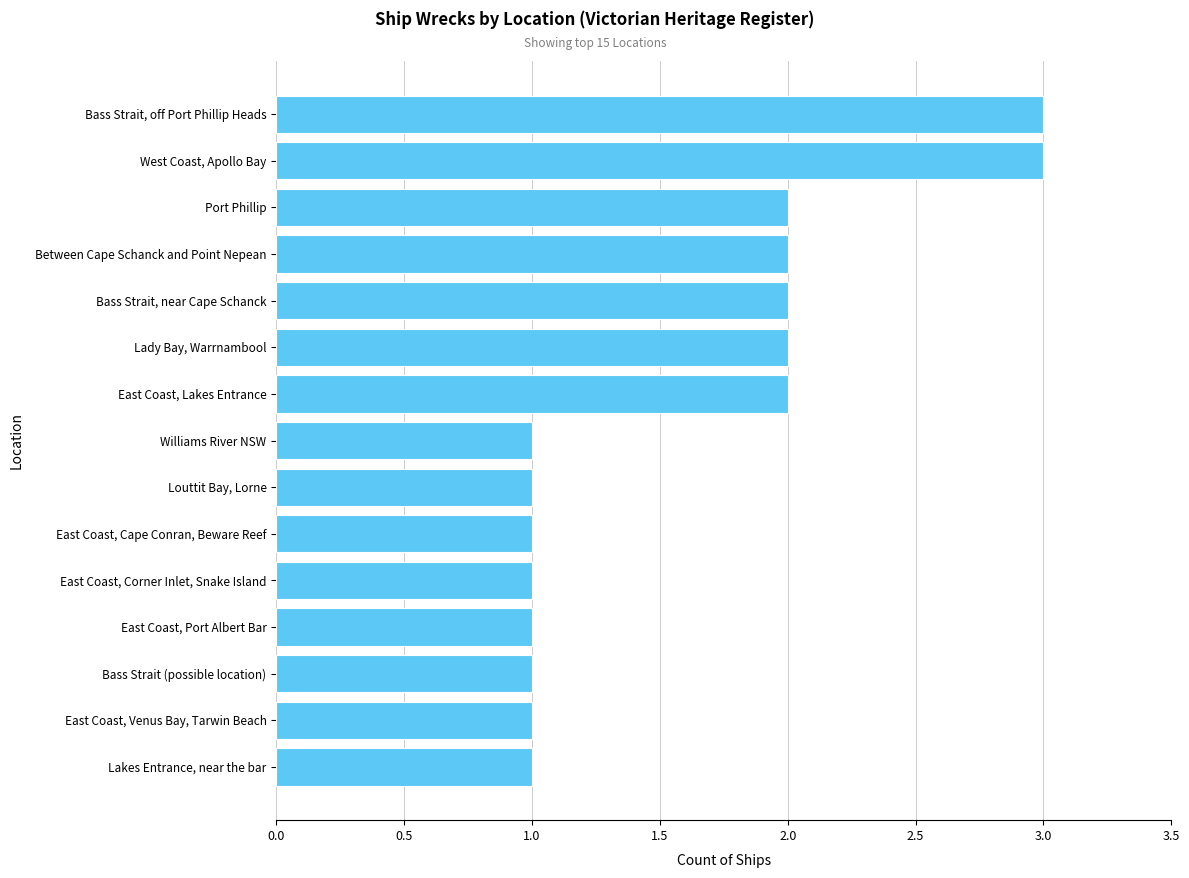

The value at East Coast, Lakes Entrance is 1. True or false?

False